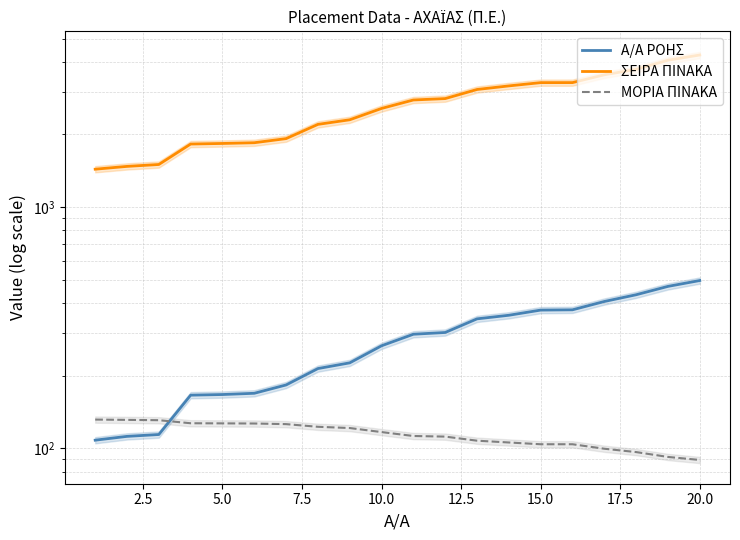

True or false: Α/Α ΡΟΗΣ and ΣΕΙΡΑ ΠΙΝΑΚΑ cross at least once.

False